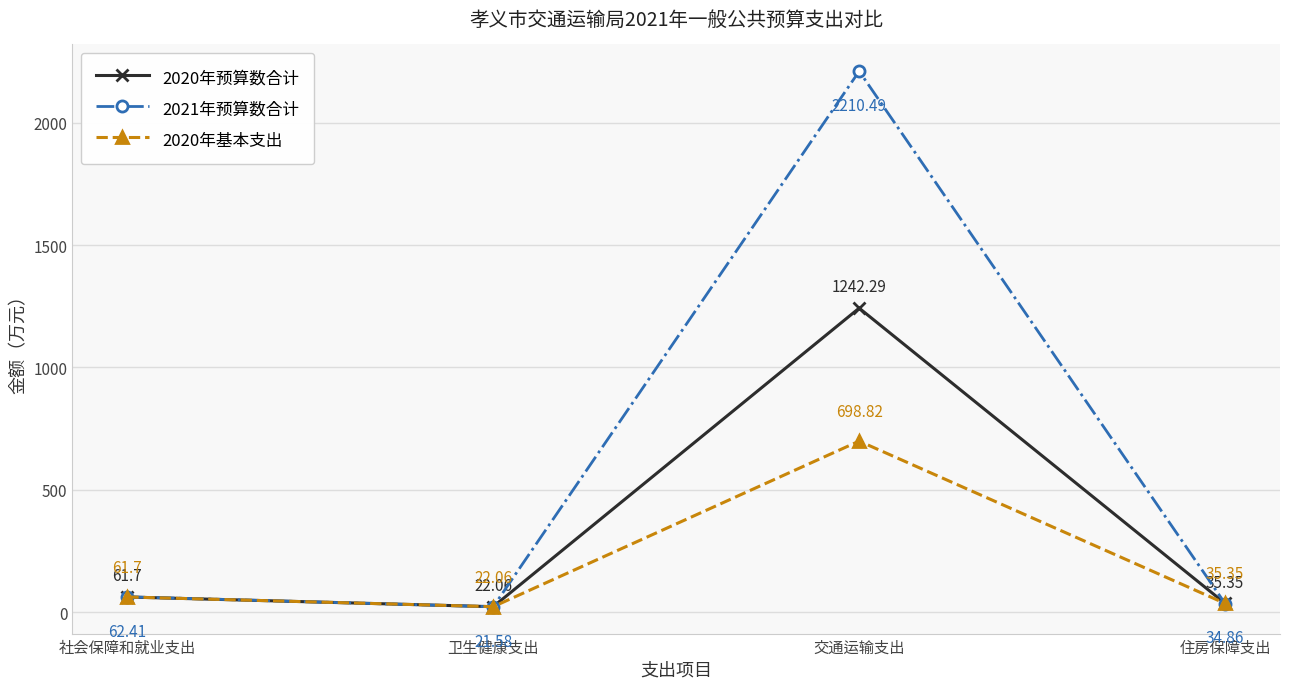

At which label does 2021年预算数合计 reach its peak?

交通运输支出